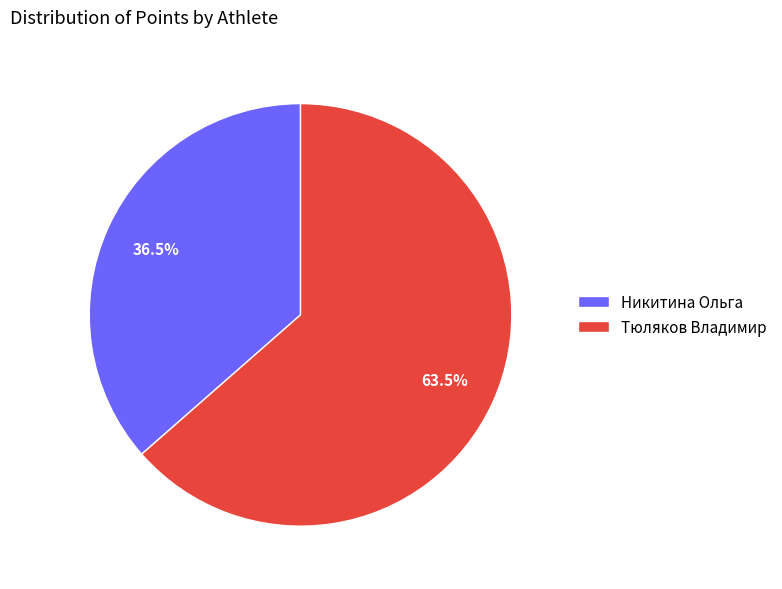

Which category has the smallest portion of the pie?

Никитина Ольга